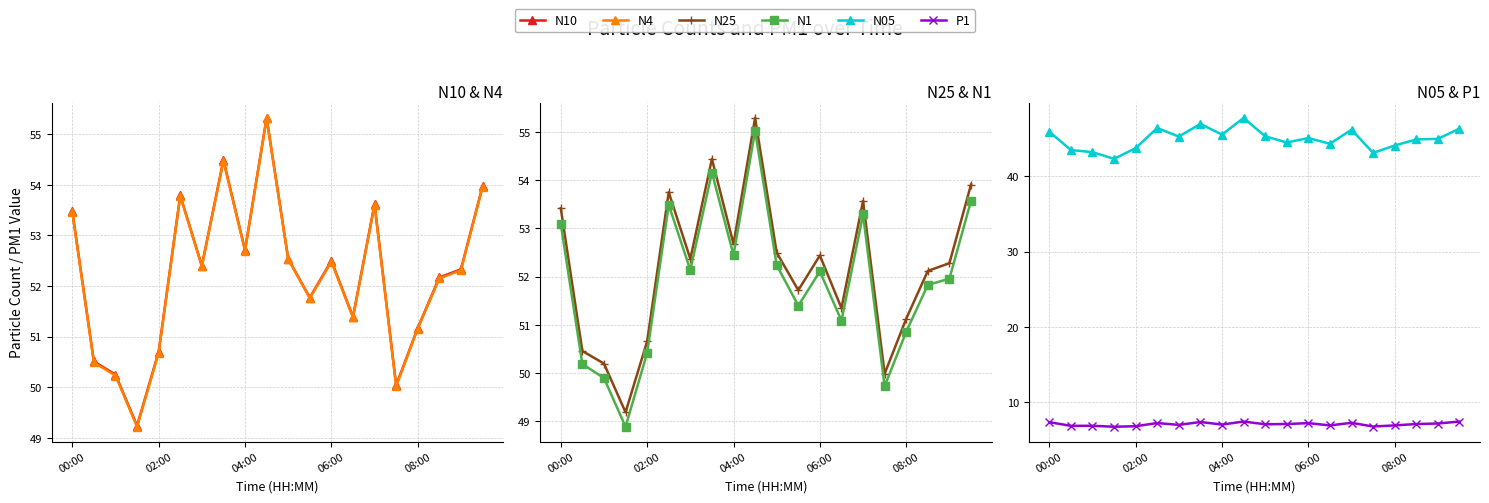

Where does the N05 series first go above 45?

00:00